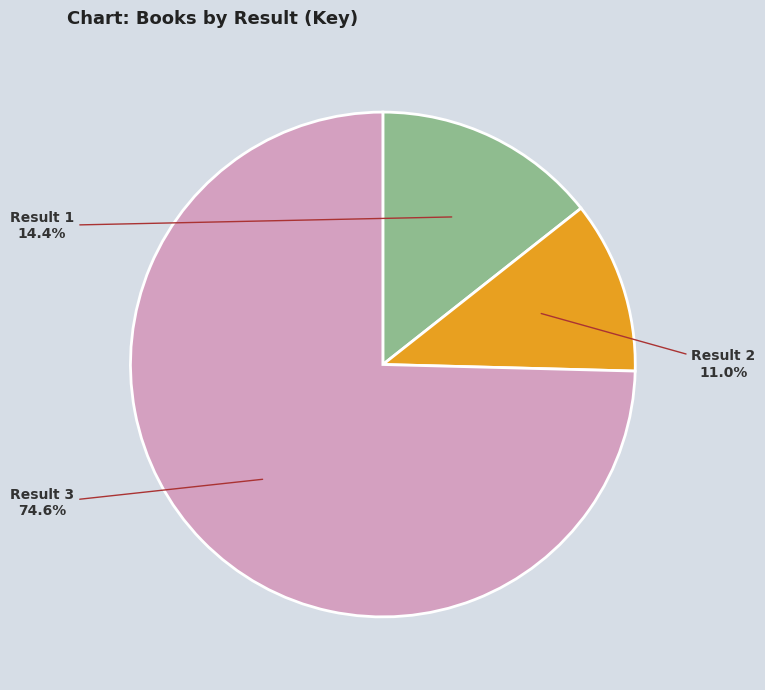

Is there any slice that represents more than half of the pie?

Yes